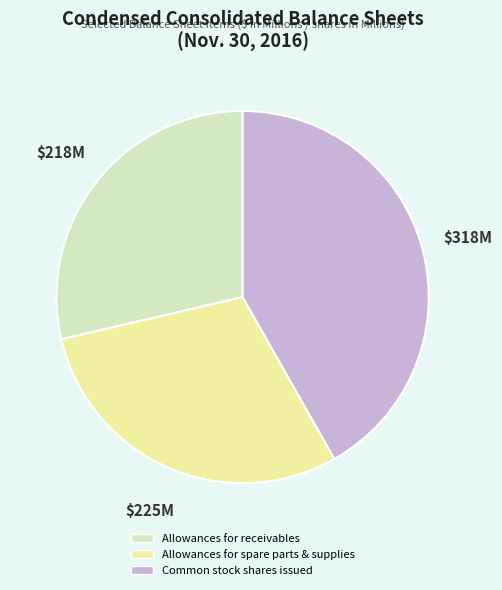

How many segments does this pie chart have?

3